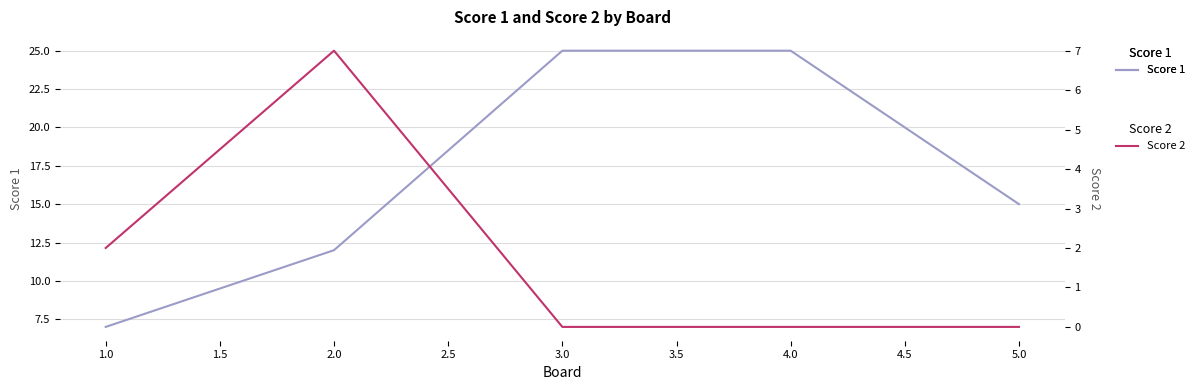

The value of Score 1 at 5.0 is 15. True or false?

True